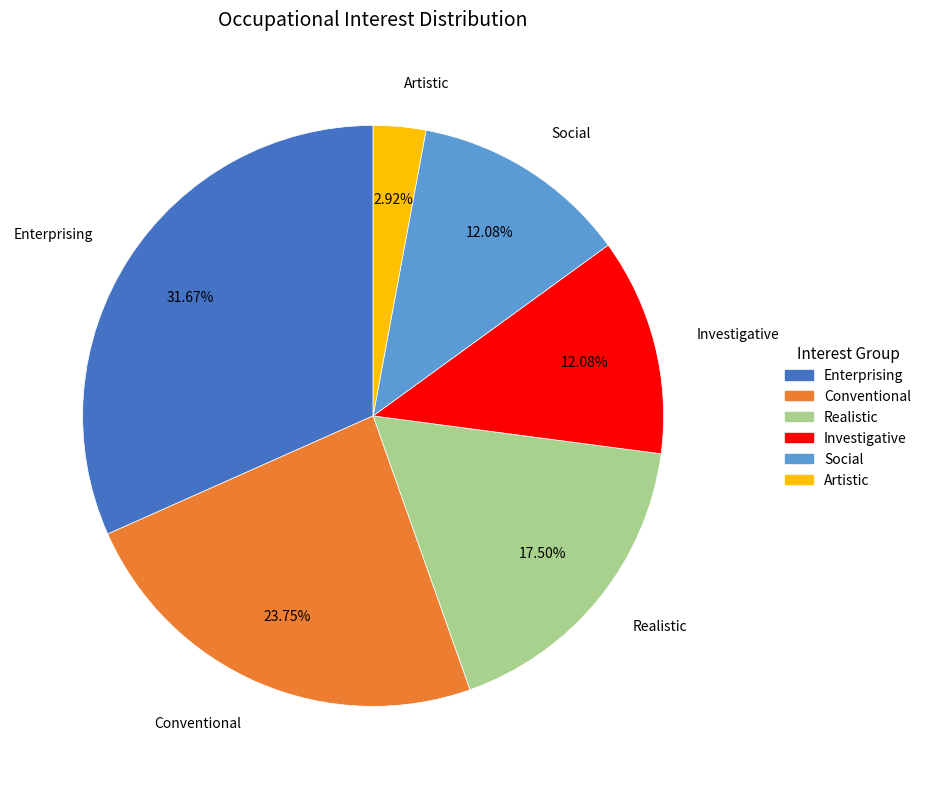

Do Realistic and Conventional together represent more than half of the pie?

No